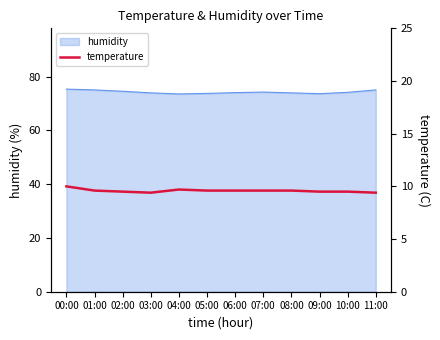

Where is the data nearest to the value 9?

03:00